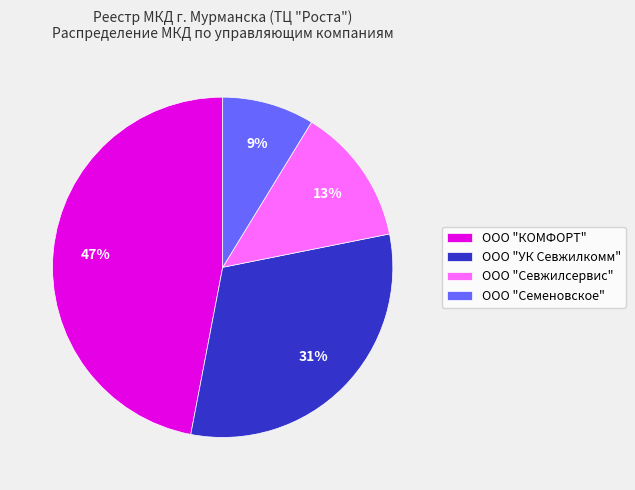

What is the ratio of the value at ООО "Семеновское" to the value at ООО "КОМФОРТ"?

0.2